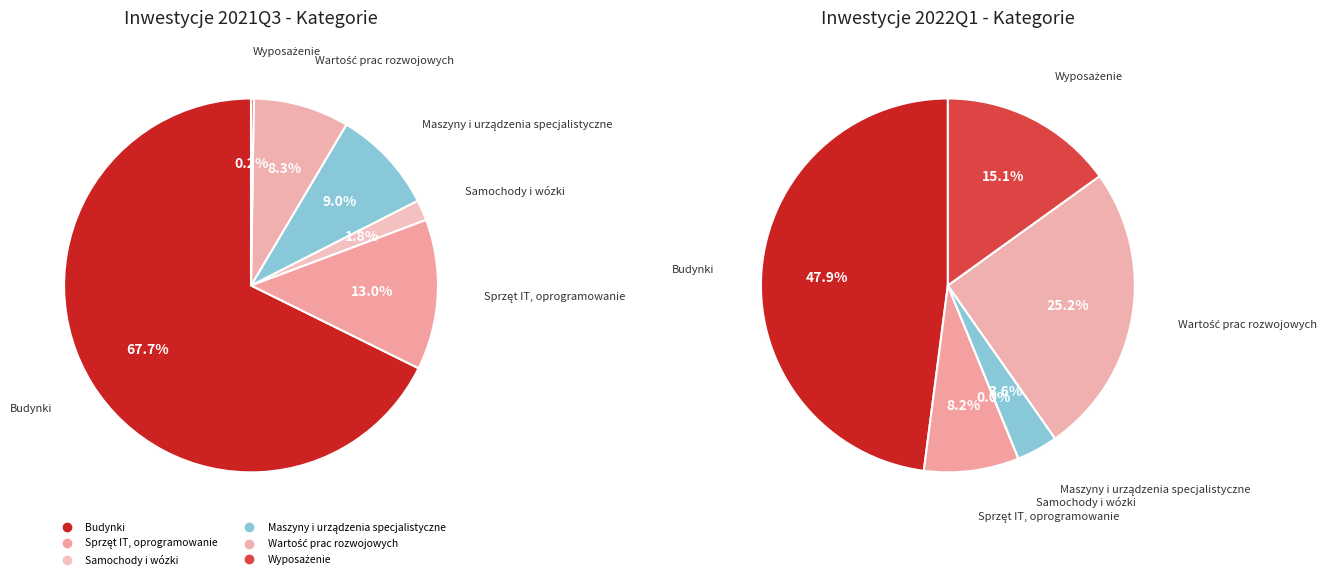

To the nearest percent, what is the difference between the largest and smallest slice percentages?

67%